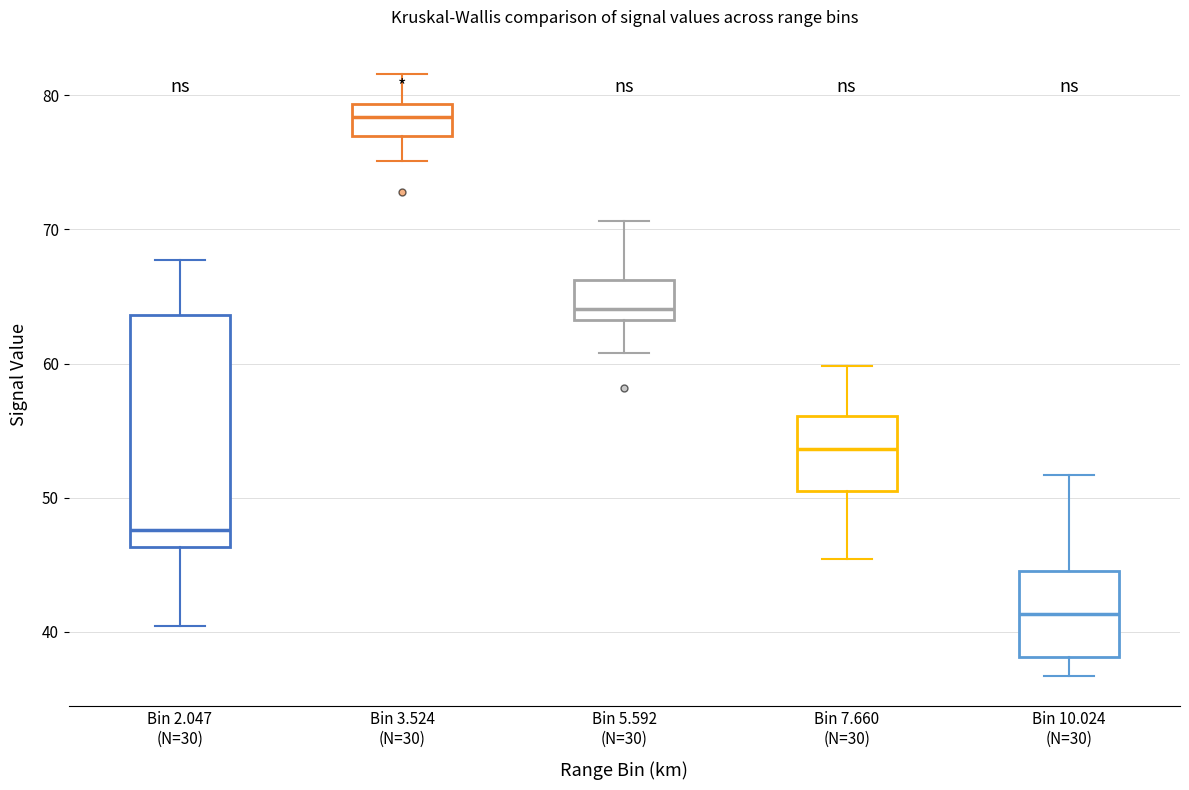

Comparing the boxes themselves (not the whiskers), which one is the tallest?

Bin 2.047 (N=30)